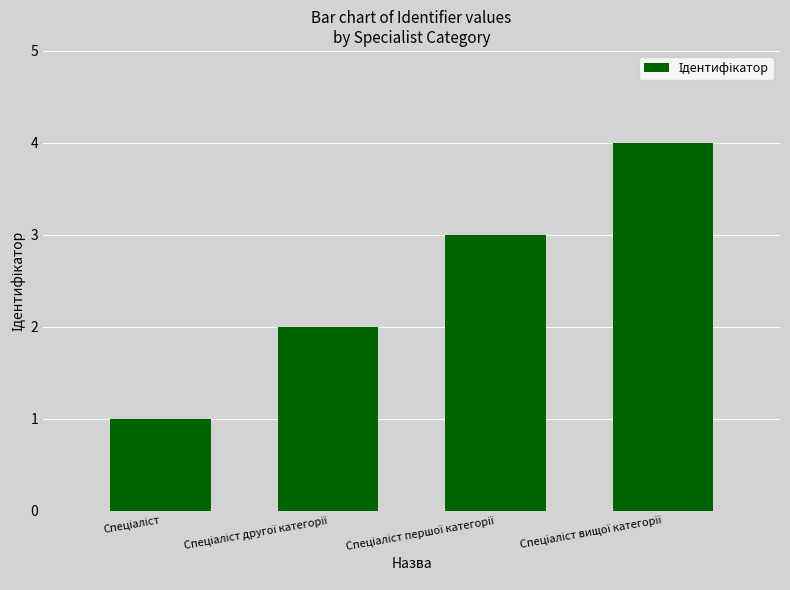

What is the maximum value shown in the chart?

4